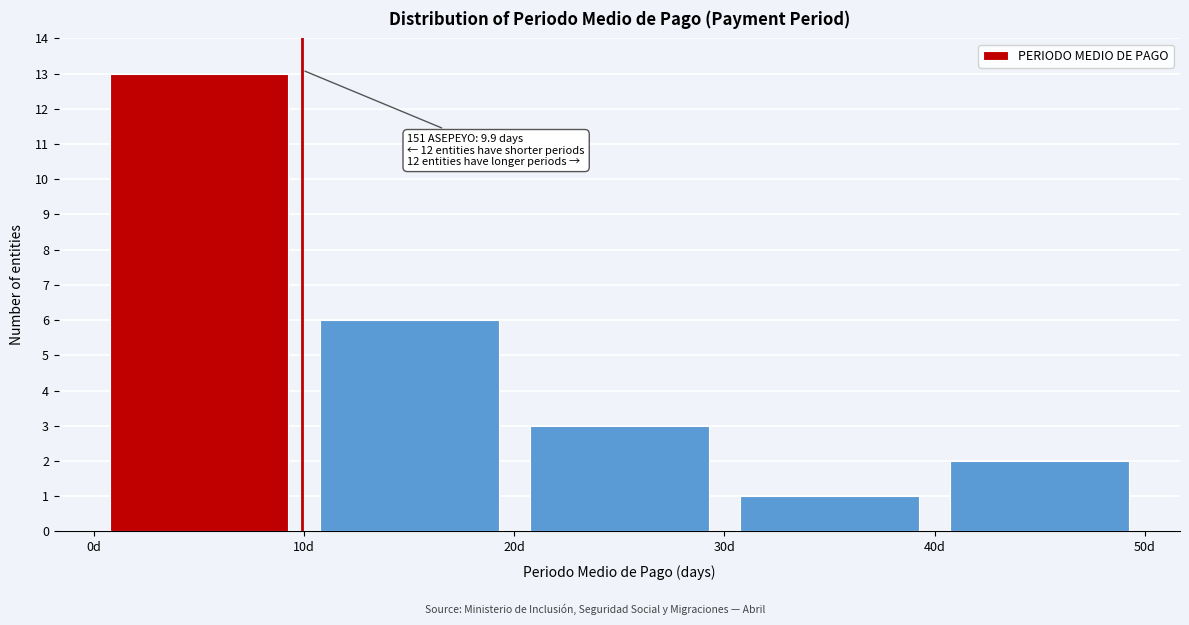

Over which range of the x-axis is the bar tallest?

0 to 10